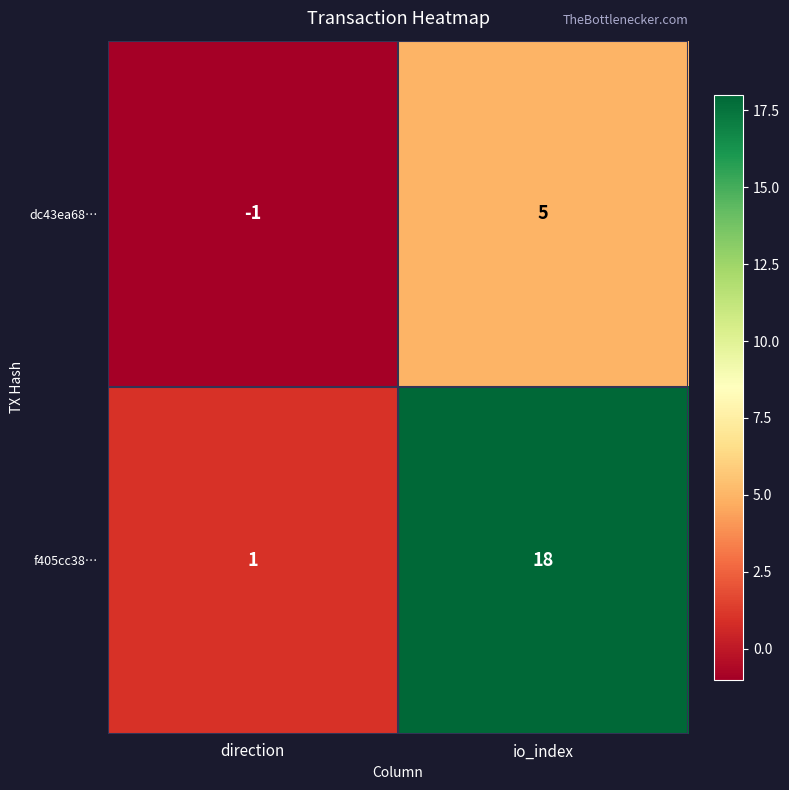

Where is dc43ea68… nearest to the value 2?

direction